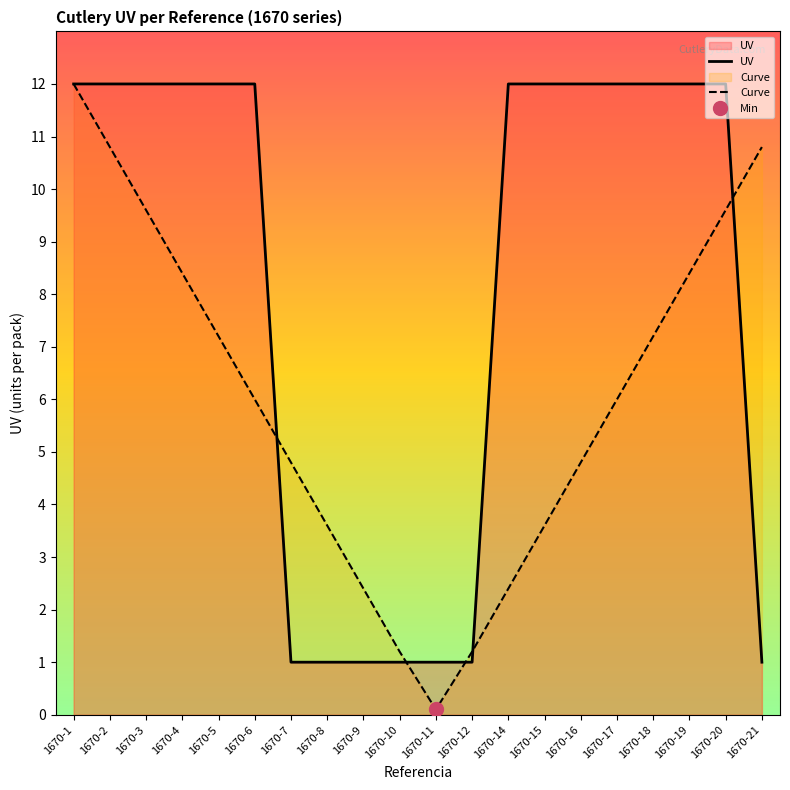

Is it true that Curve equals 1.2 at 1670-10?

True